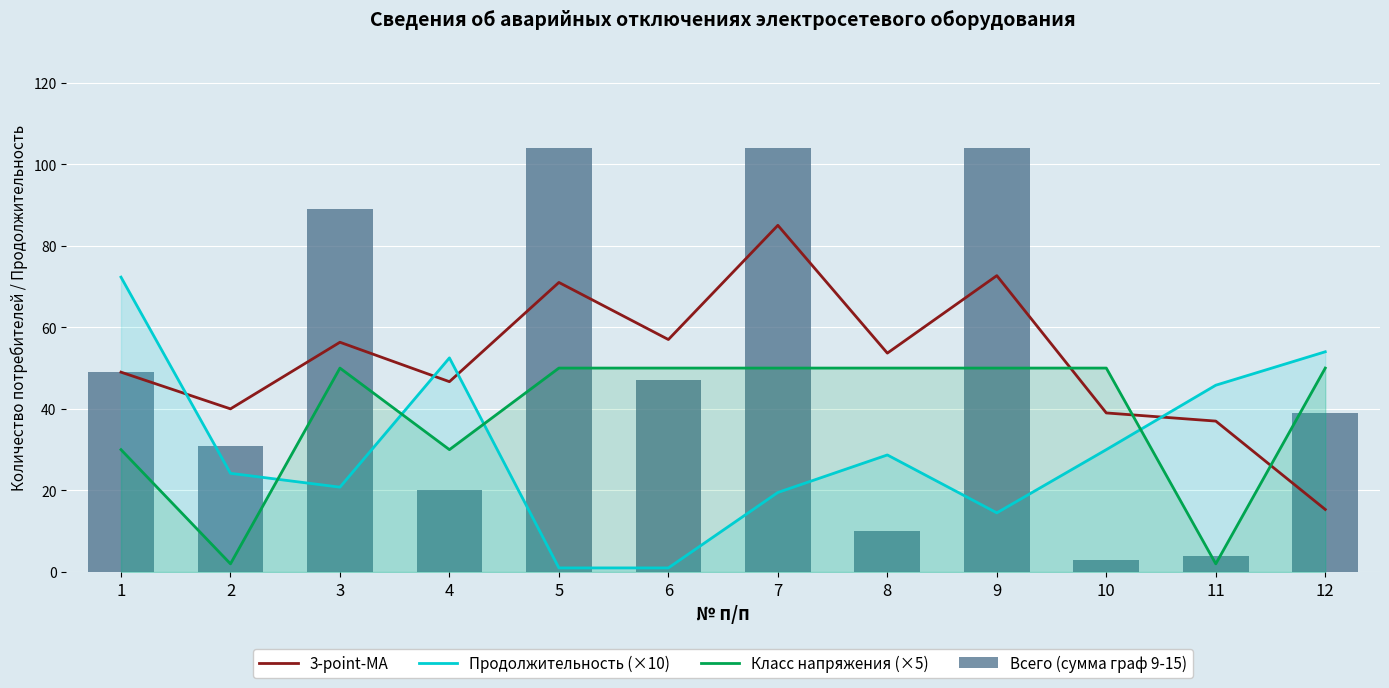

What is the difference between the highest and lowest values at 5?

103.0